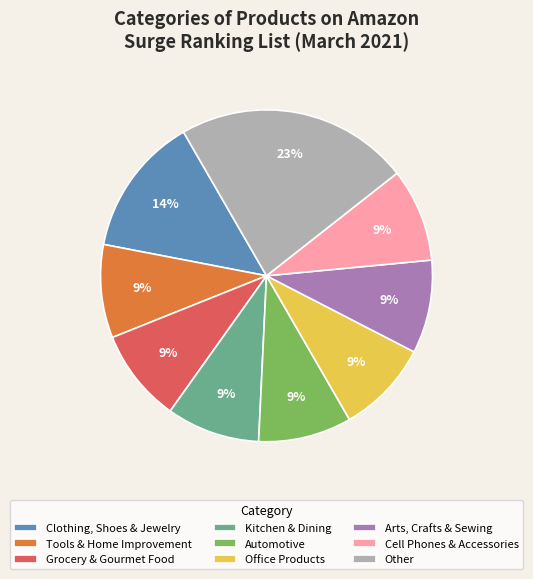

How many segments does this pie chart have?

9